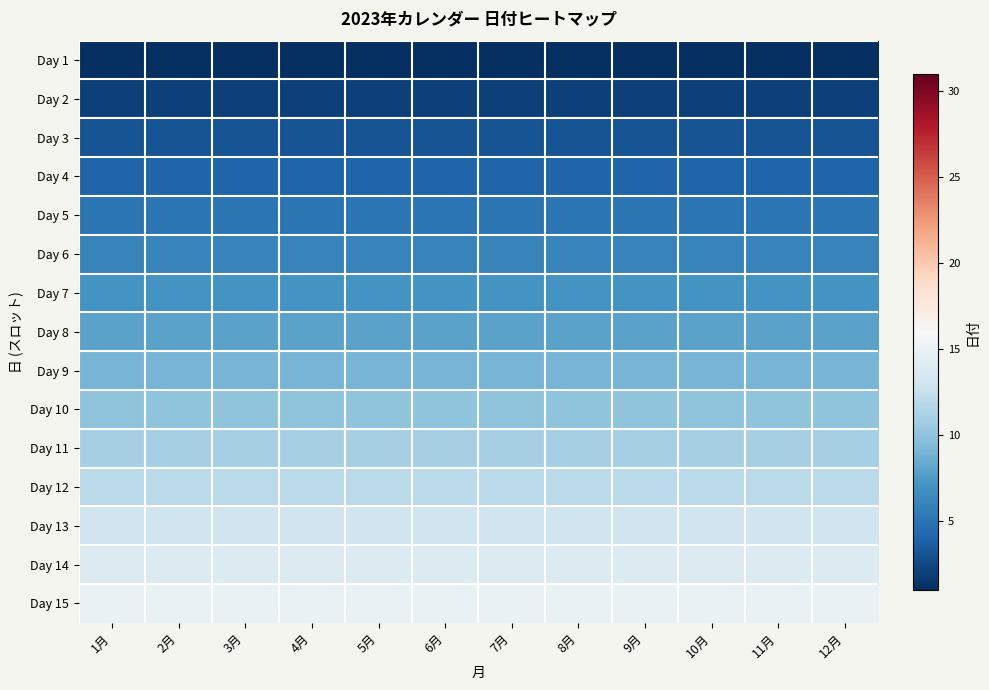

At which category does the chart reach its peak across all series?

1月